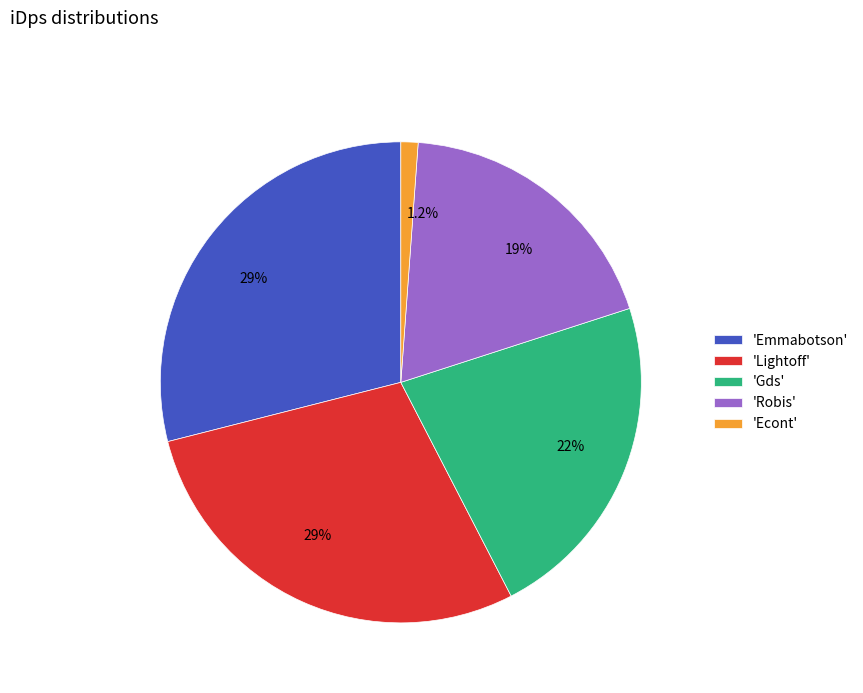

Which category has the smallest portion of the pie?

'Econt'